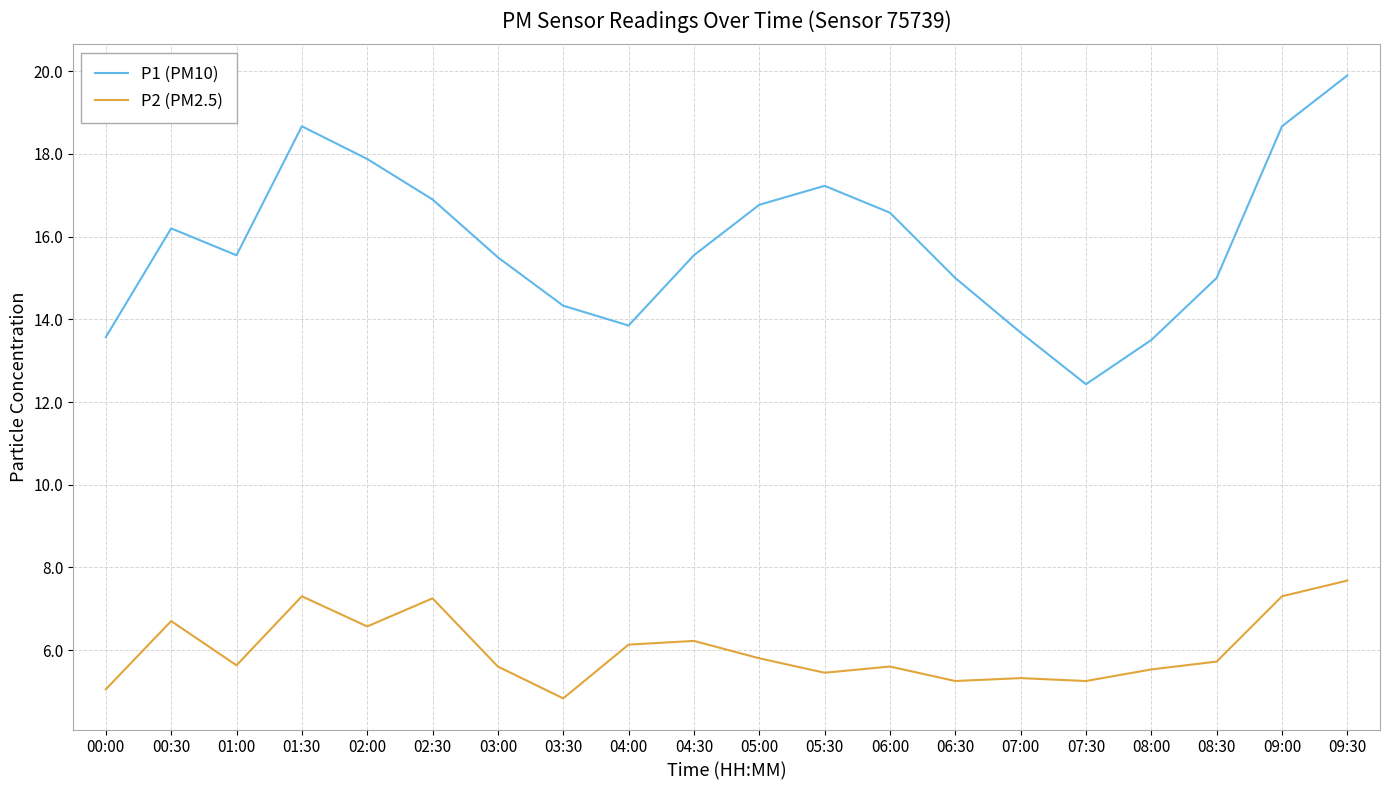

Which category has the lowest value in the P1 (PM10) series?

07:30